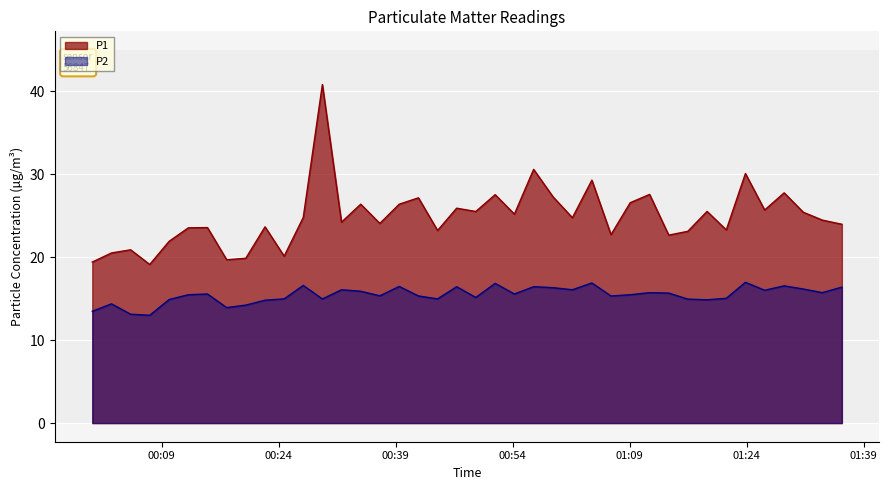

What is the difference between the maximum and minimum values in the P2 series?

4.0